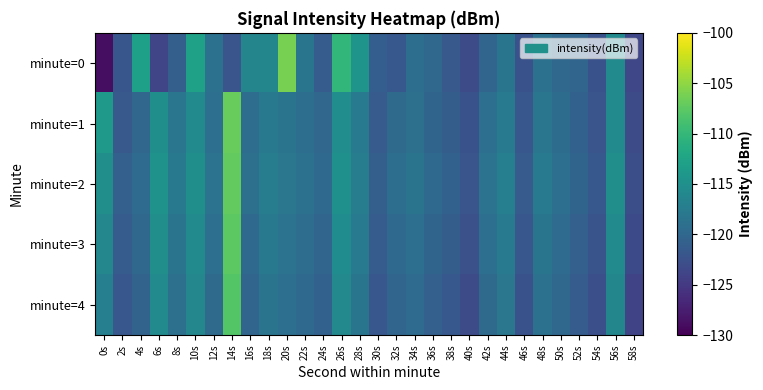

Rank the series by their maximum value, from highest to lowest.

minute=0, minute=1, minute=2, minute=3, minute=4